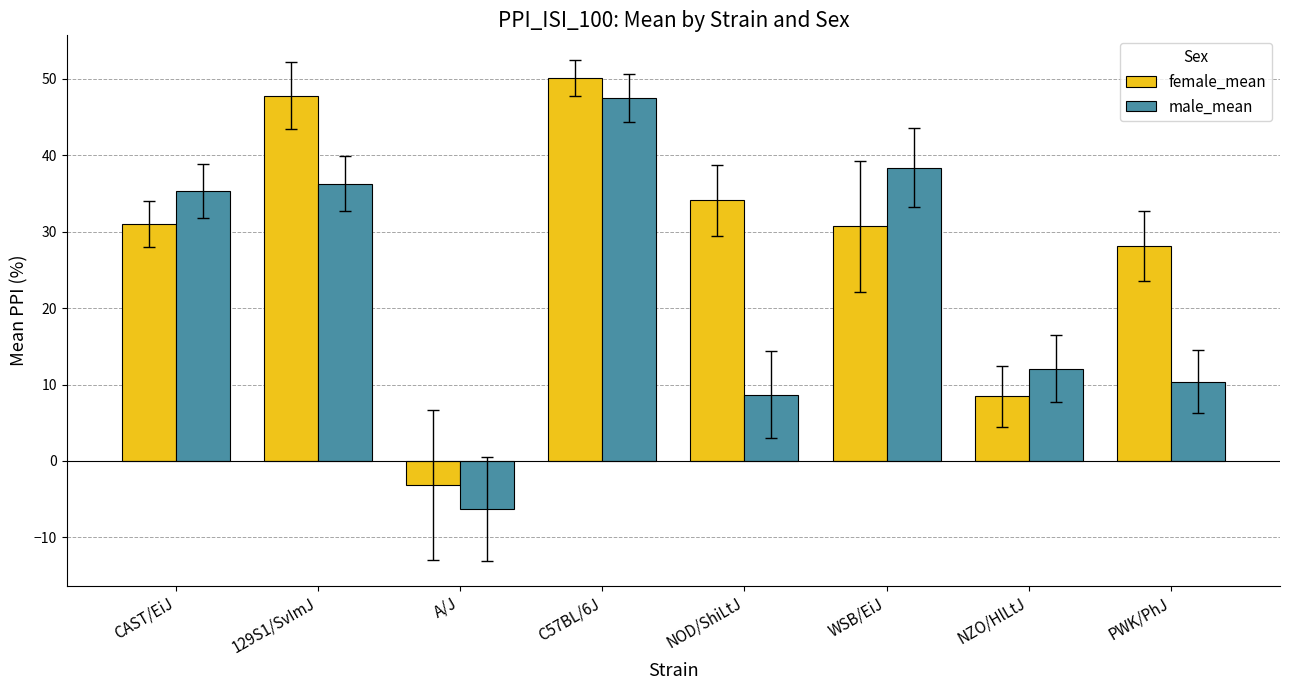

List the series in order of their overall mean, highest first.

female_mean, male_mean